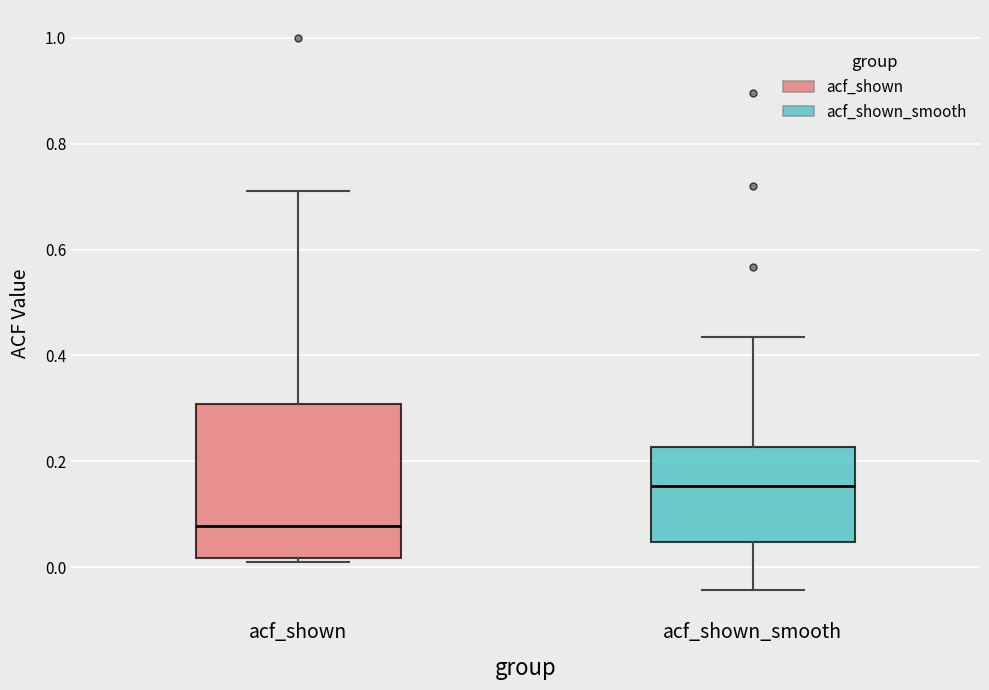

Comparing the boxes themselves (not the whiskers), which one is the tallest?

acf_shown